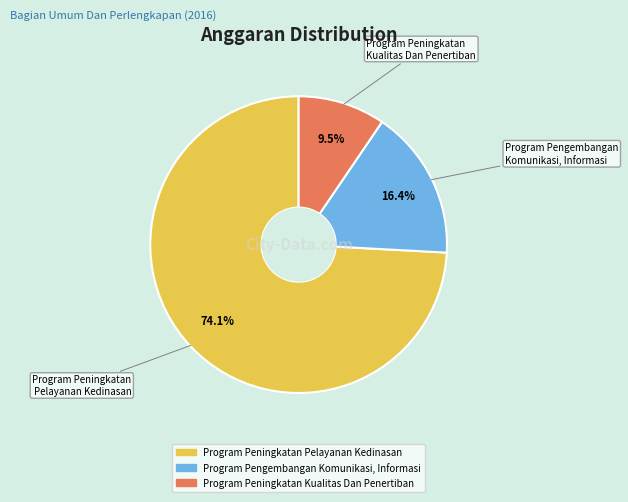

How many segments does this pie chart have?

3